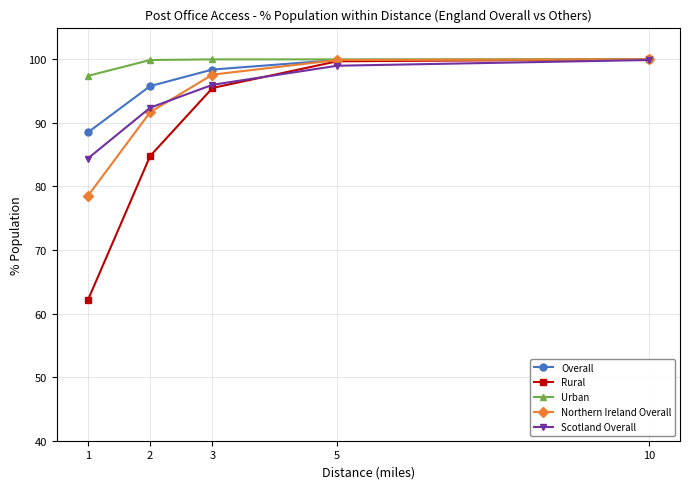

The value of Scotland Overall at 3 is 38.1. True or false?

False